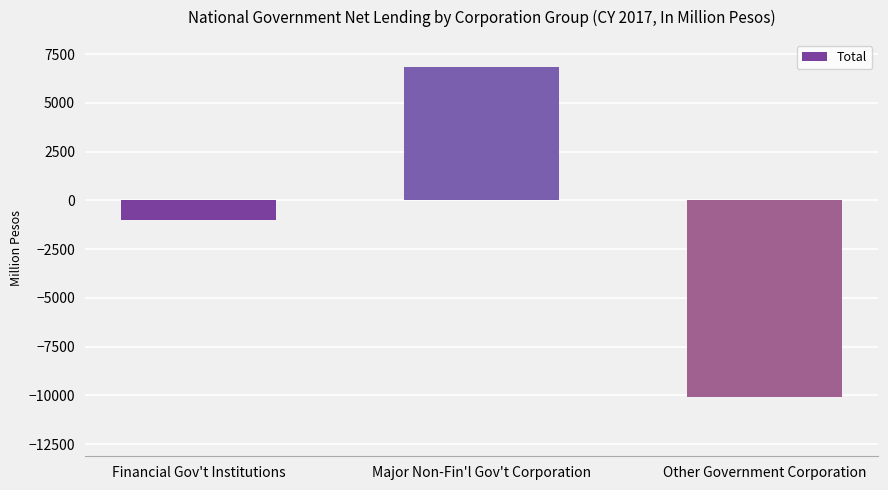

Which category has the highest value across all series?

Major Non-Fin'l Gov't Corporation